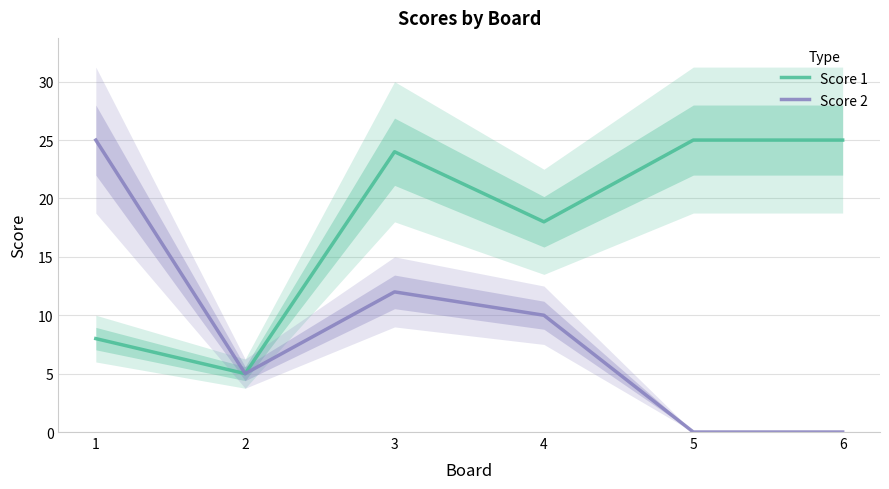

What is the difference between the Score 1 values at 6 and 1?

17